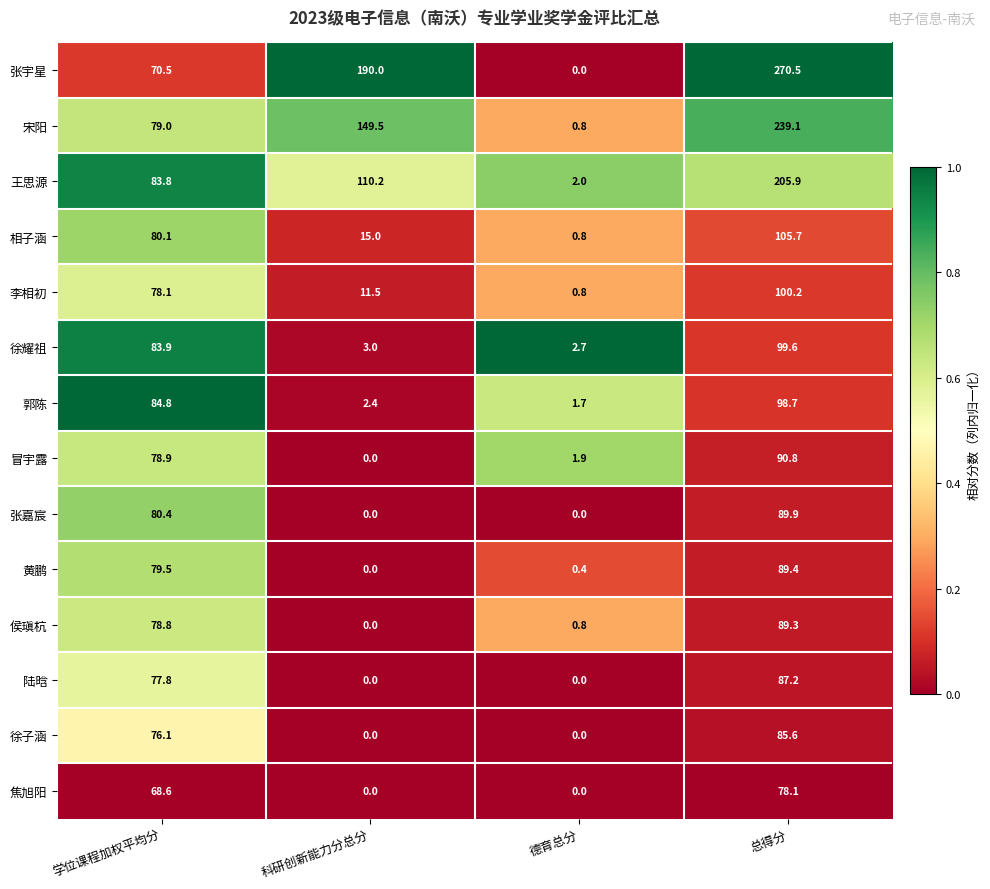

The value of 陆晗 at 德育总分 is 40.5. True or false?

False